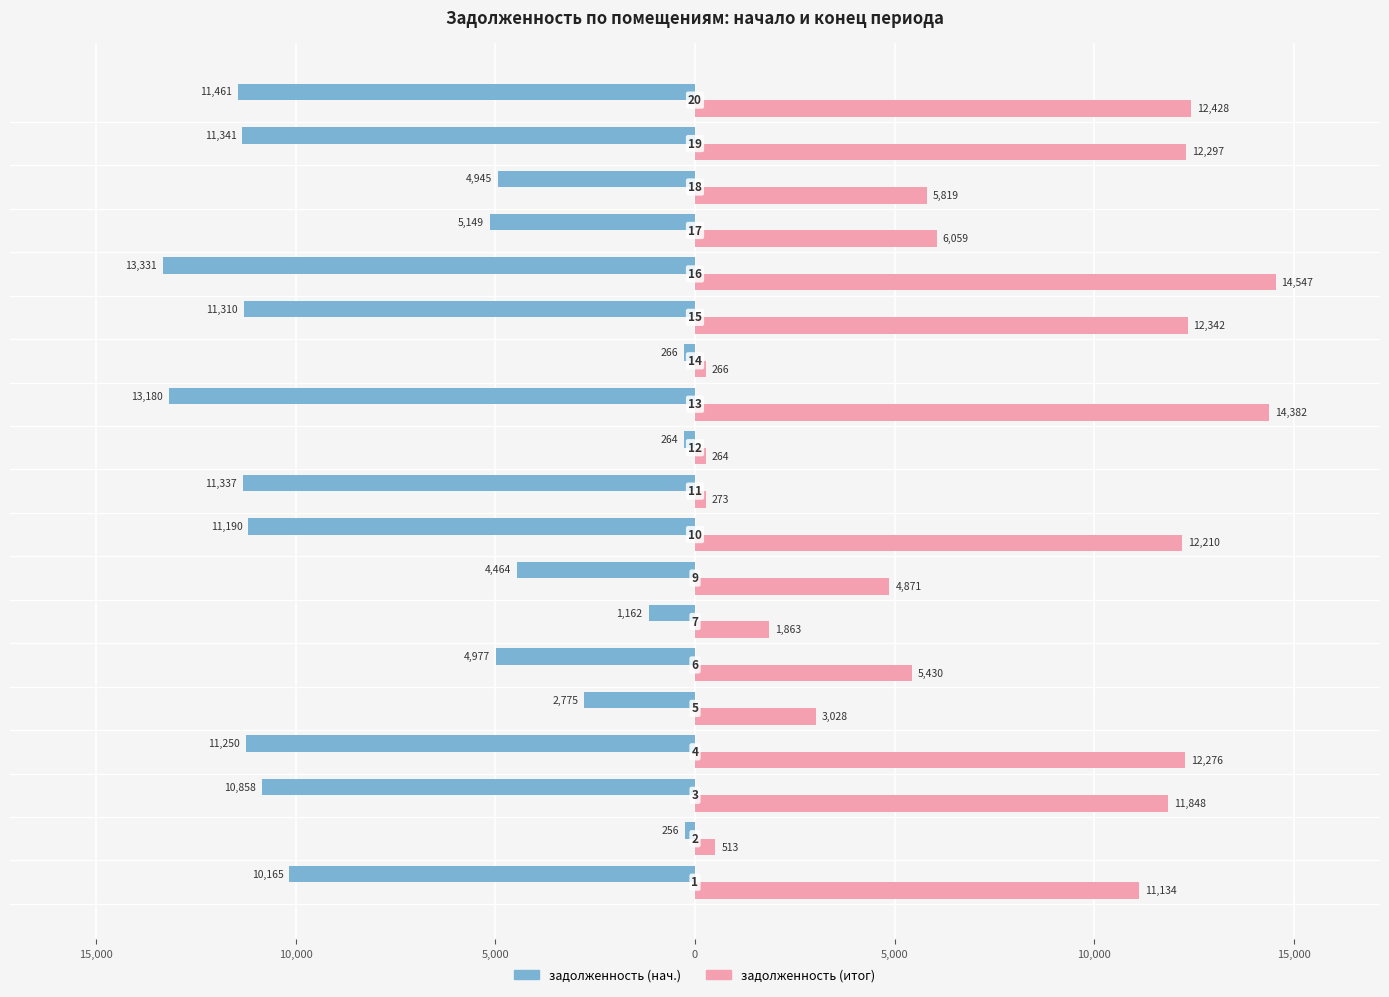

What is the lowest value of the задолженность (итог) series?

264.2